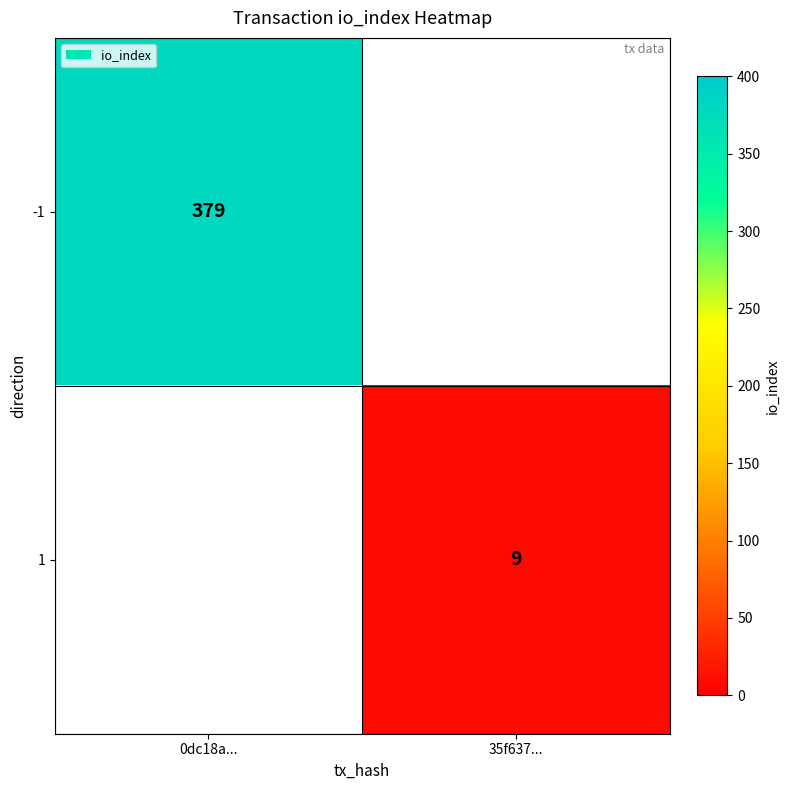

At how many categories does at least one series exceed 68?

1